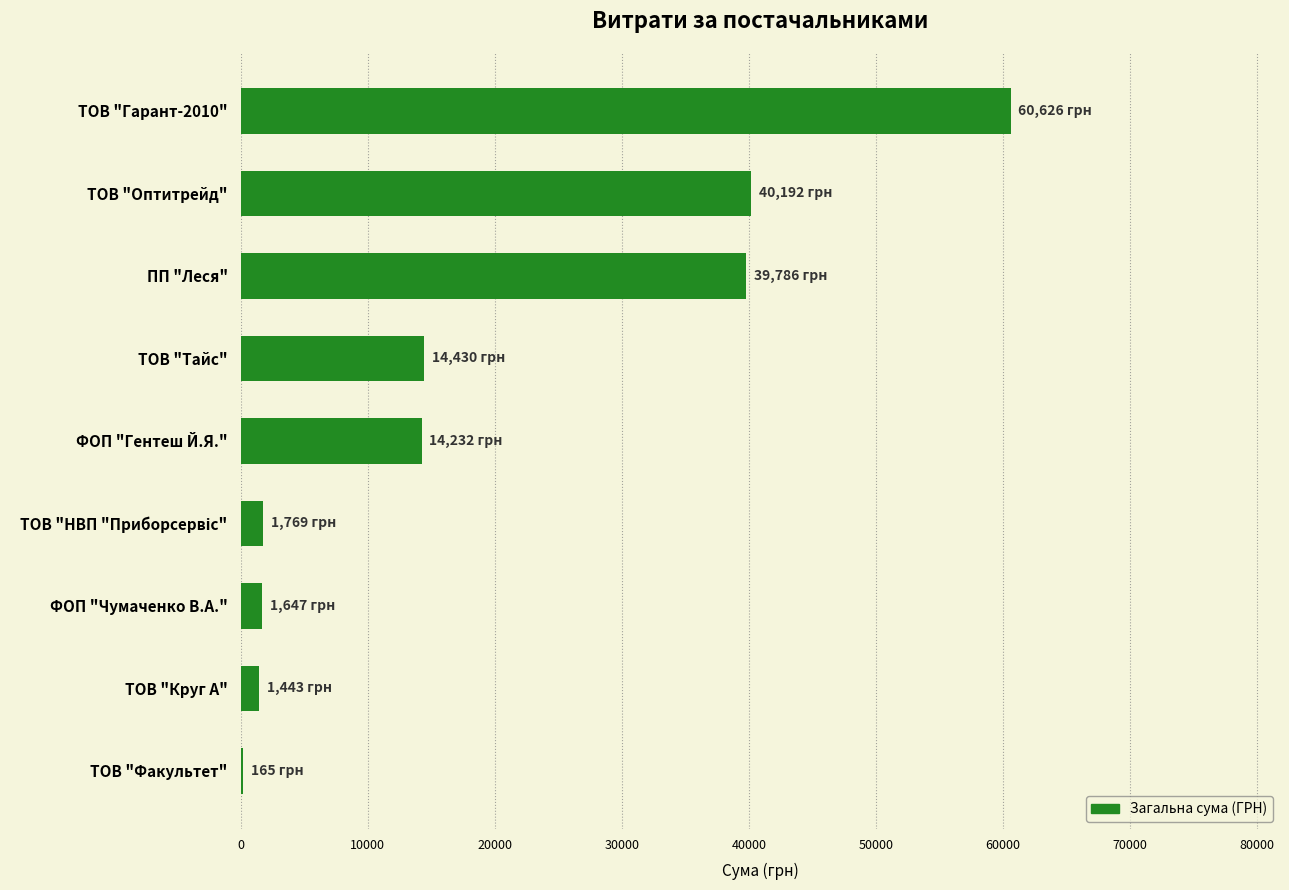

What is the maximum value shown in the chart?

60626.5